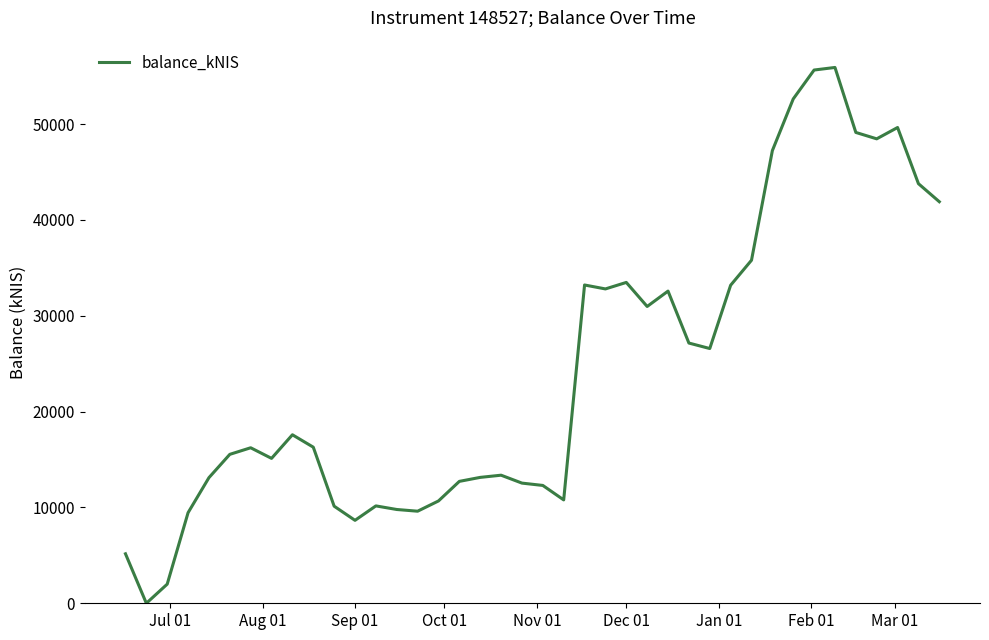

What is the greatest value displayed?

55913.1